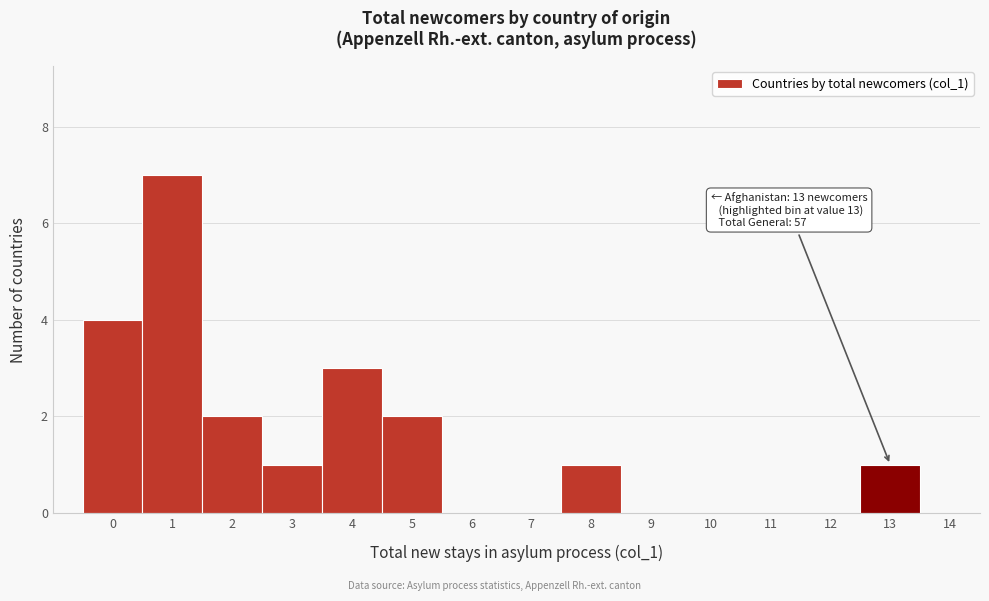

Reading left to right, transcribe all the data shown in this chart.

0=4	1=7	2=2	3=1	4=3	5=2	6=0	7=0	8=1	9=0	10=0	11=0	12=0	13=1	14=0